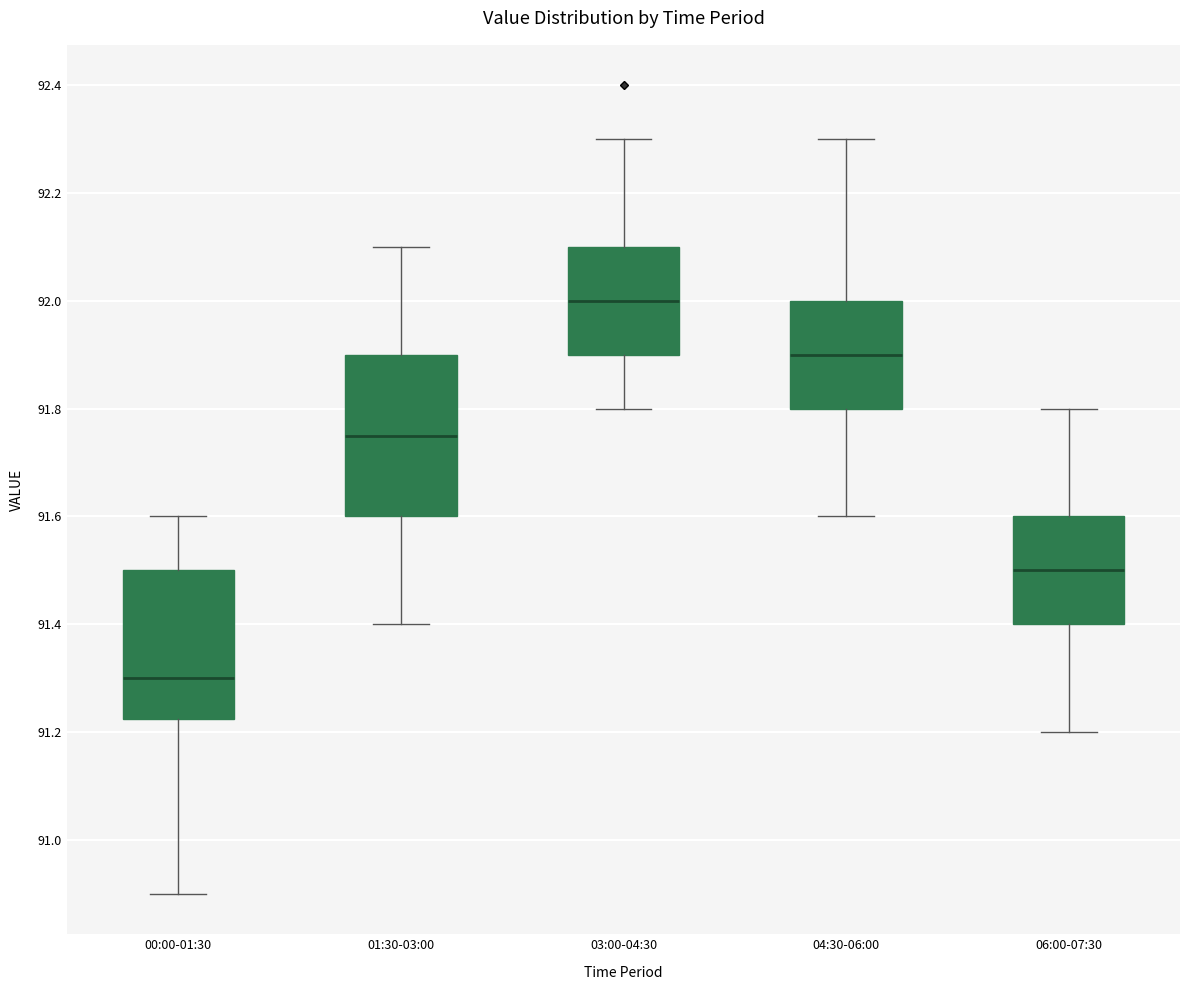

Which box has the lowest median line?

00:00-01:30